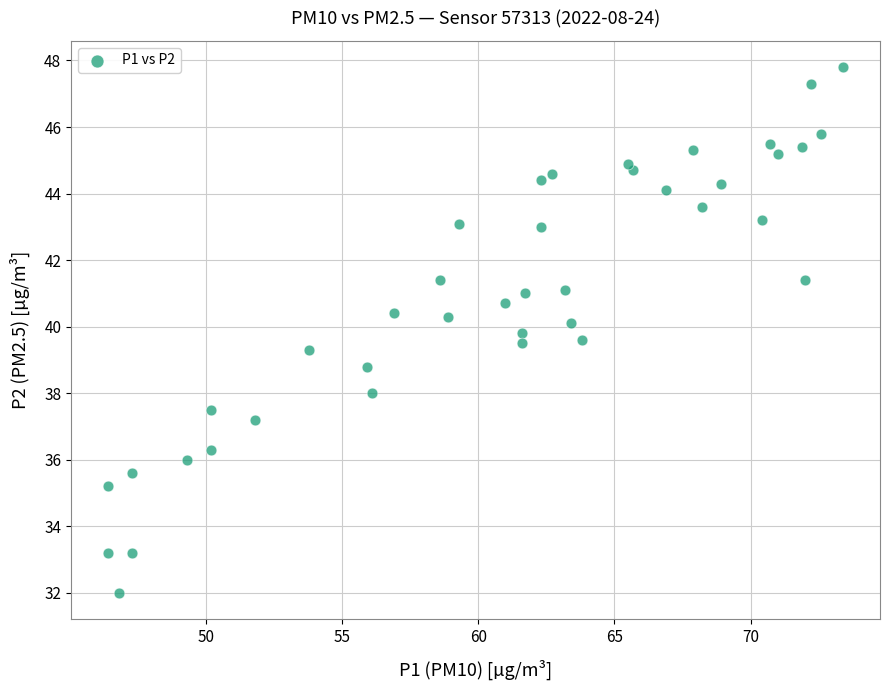

What is the range of Y values (max minus min)?

15.8